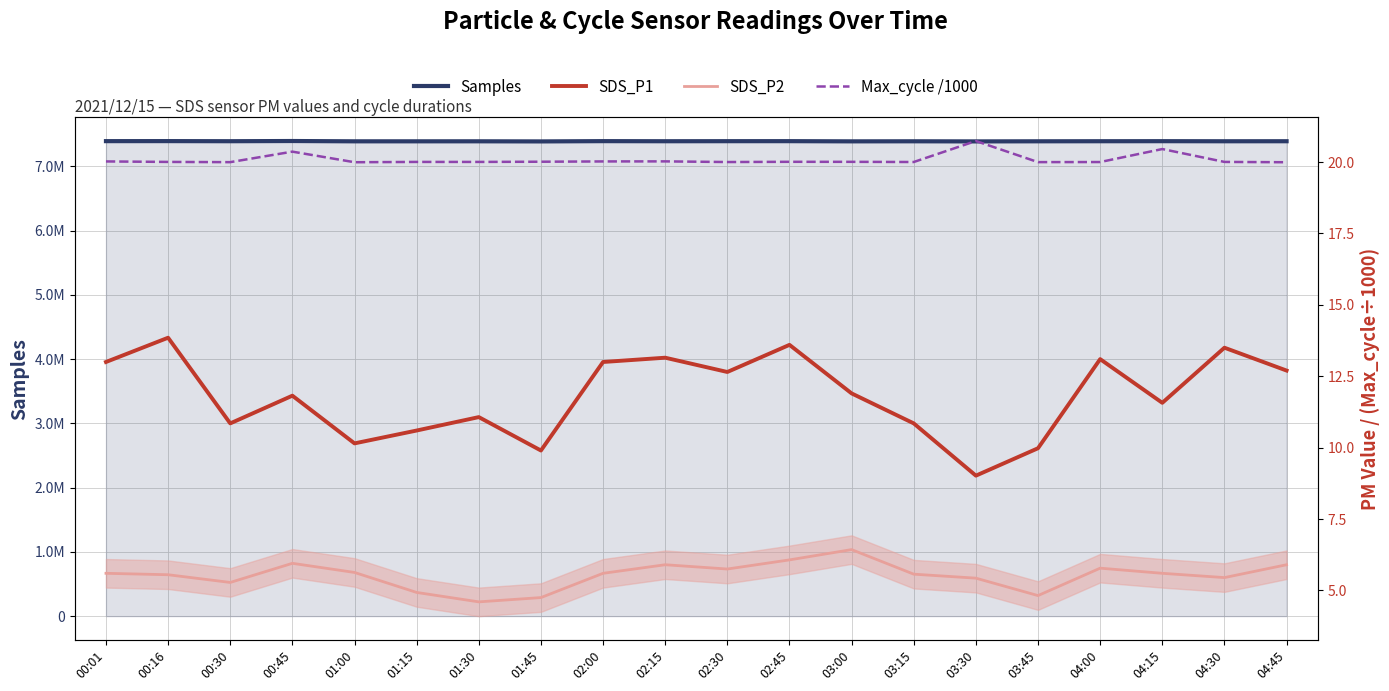

At which label is SDS_P2 closest to 5?

01:15